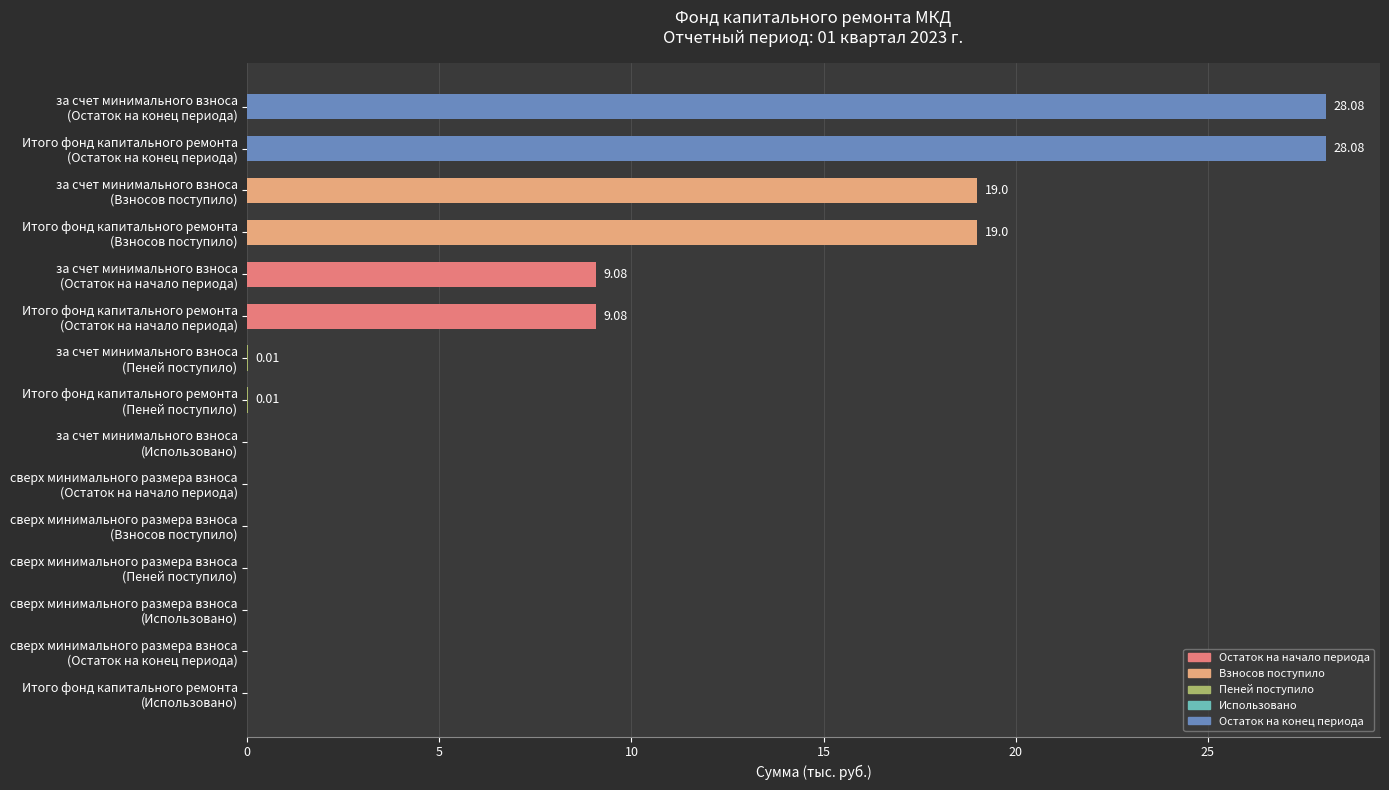

What is the sum of all values?

112.3